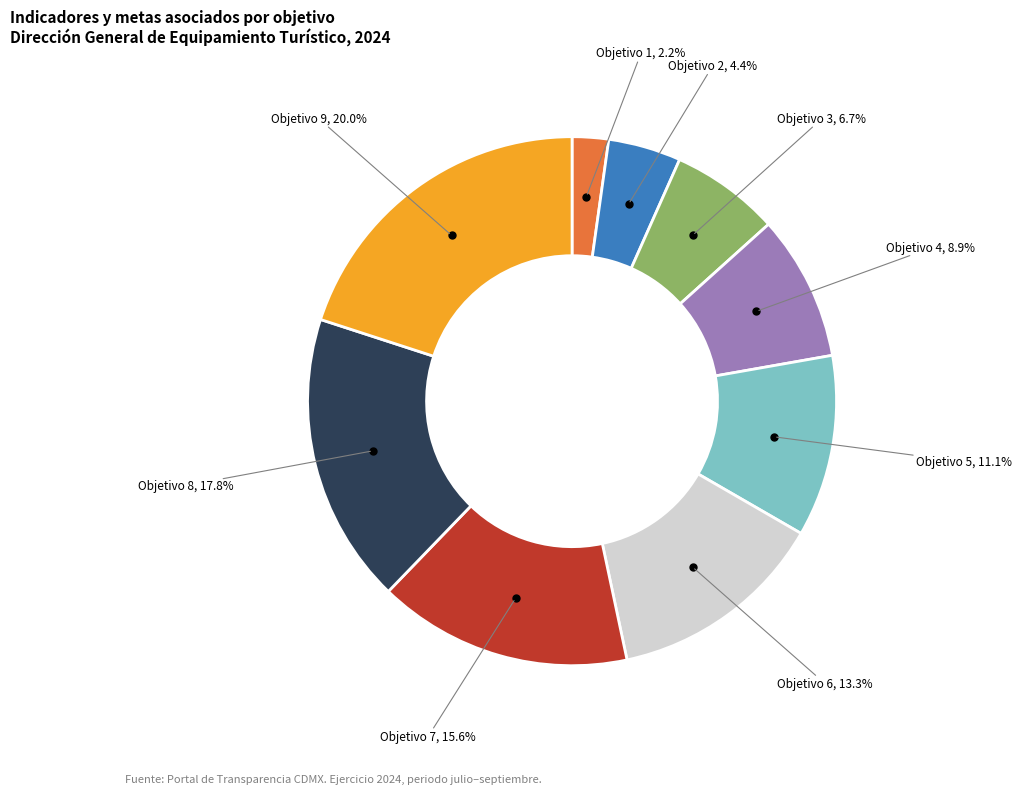

Is there a majority slice in this chart?

No